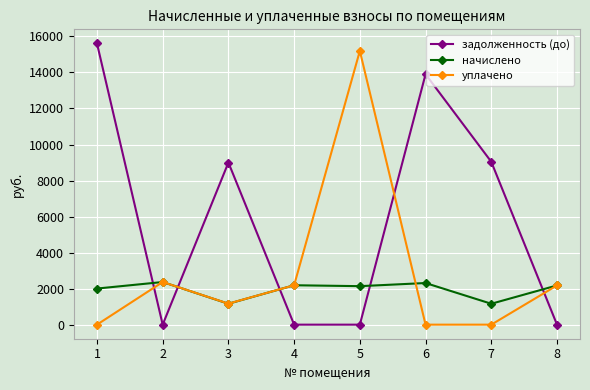

Read the задолженность (до) value at 7.

9040.9